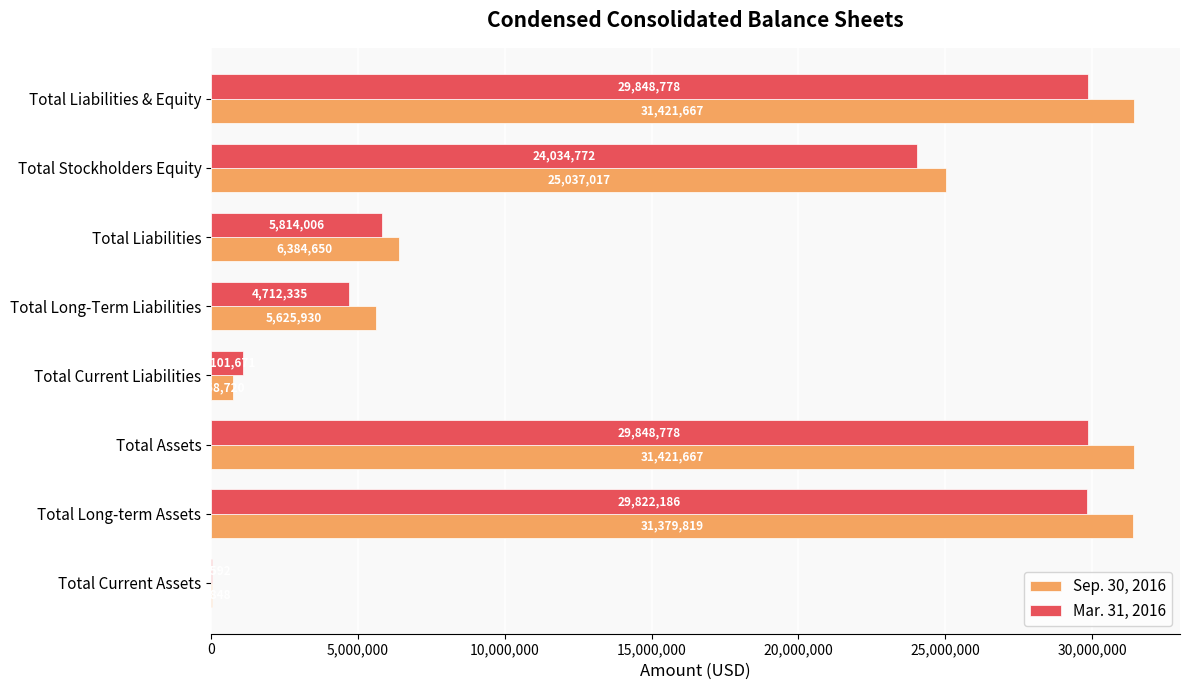

The value of Sep. 30, 2016 at Total Liabilities & Equity is 31421667. True or false?

True